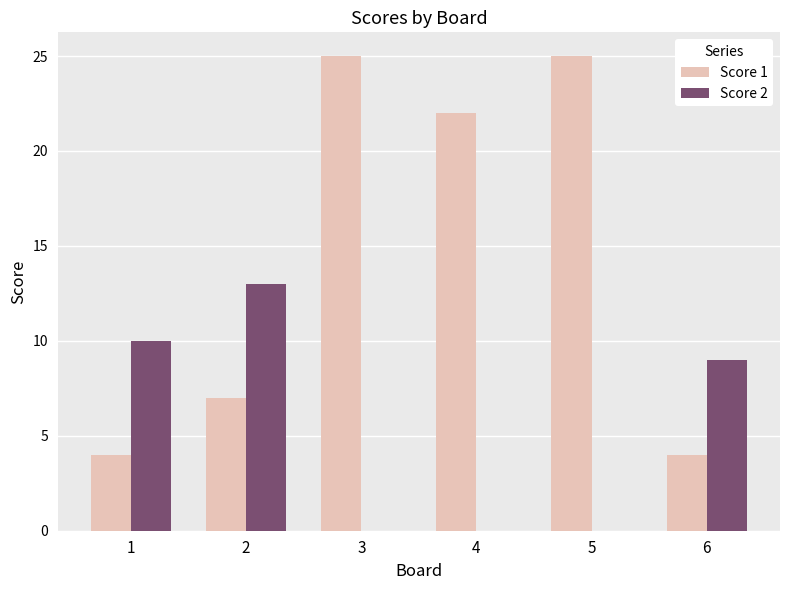

What is the total value across all series at 5?

25